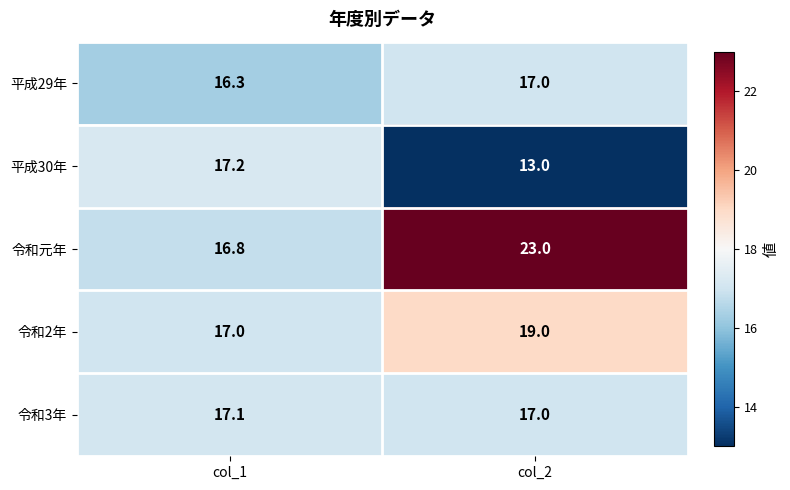

What is the sum of the 令和元年 values at col_1 and col_2?

39.8